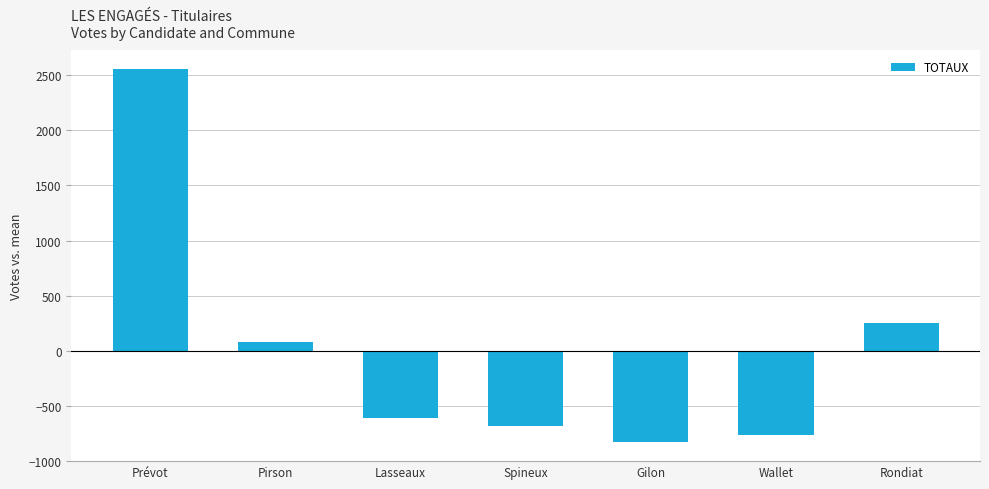

List the labels in order of value, smallest first.

Gilon, Wallet, Spineux, Lasseaux, Pirson, Rondiat, Prévot